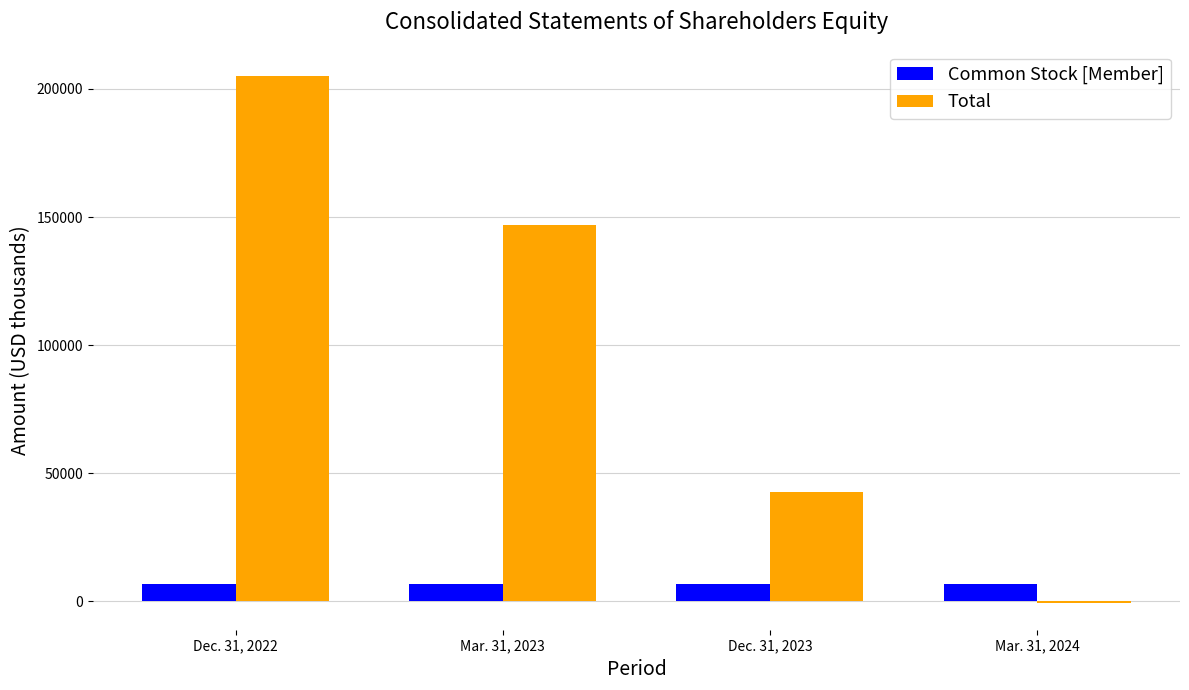

List the series in order of their overall mean, lowest first.

Common Stock [Member], Total